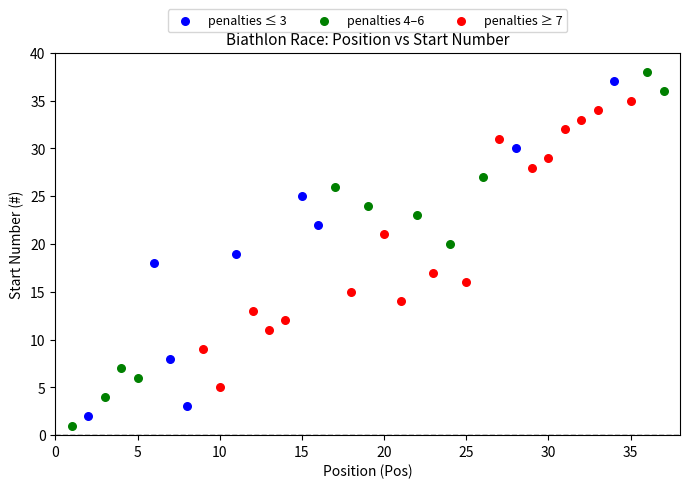

Which series has the largest Y range (max minus min)?

penalties 4–6